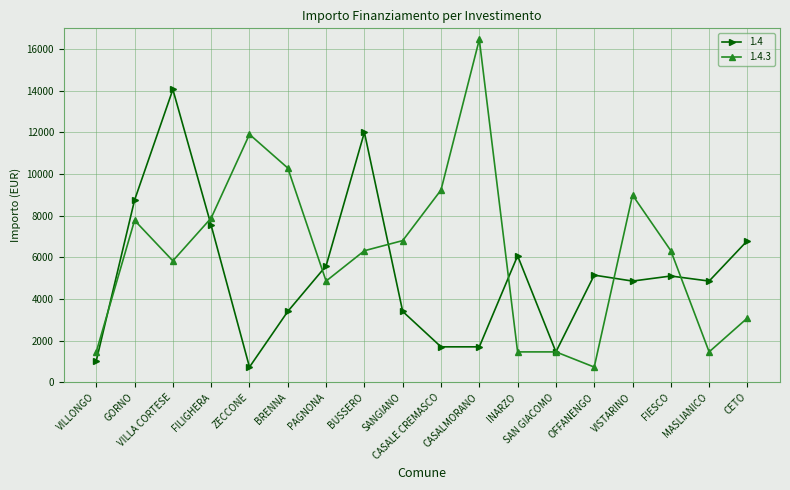

What is the label of the 18th point from the left?

CETO